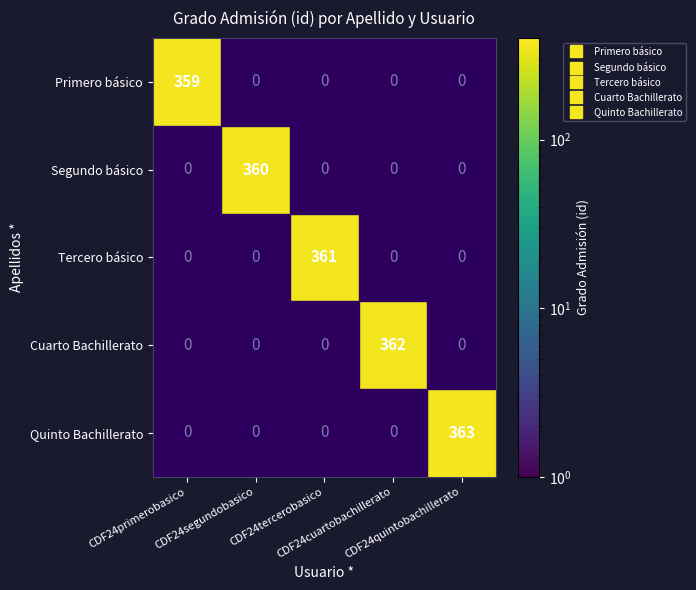

Count the number of categories in the chart.

5